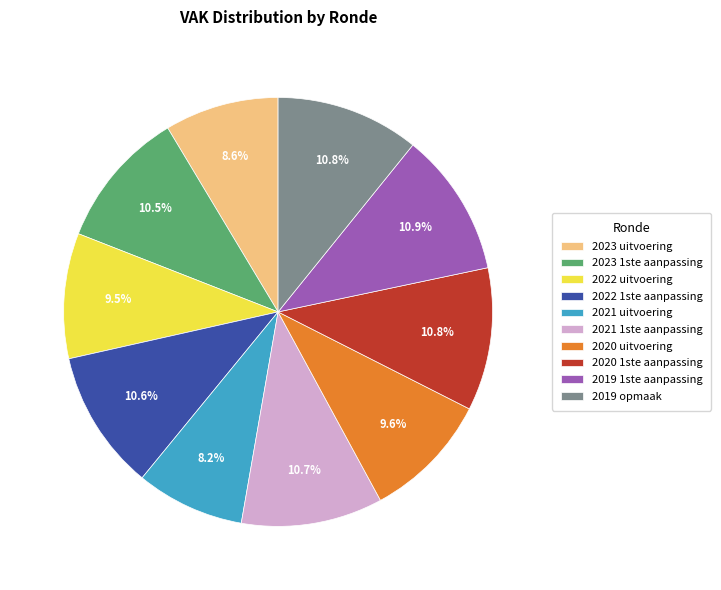

Combined, do 2020 uitvoering and 2023 1ste aanpassing account for over 50%?

No